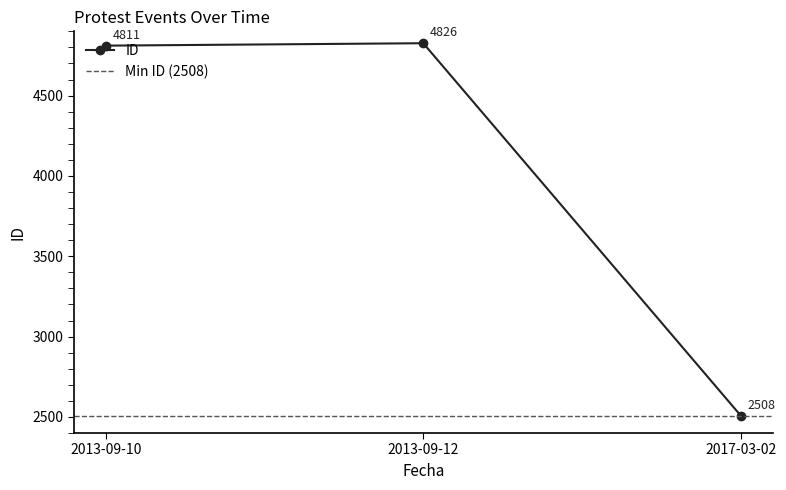

Rank the categories by value from highest to lowest.

2013-09-12, 2013-09-10, 2017-03-02